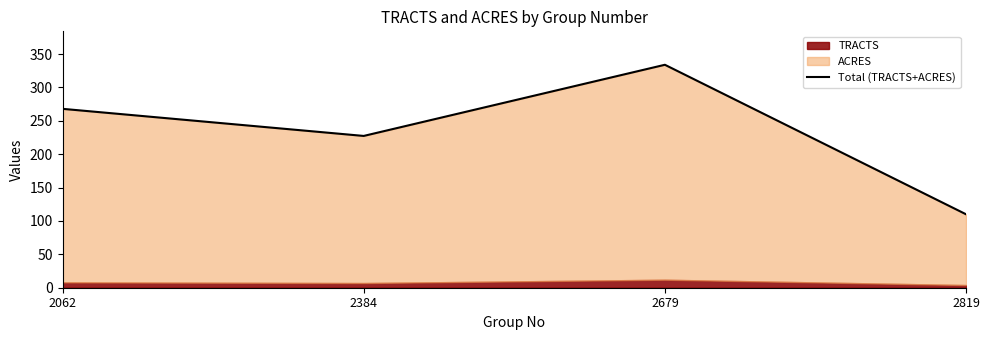

What is the sum of the values at 2062 and 2384?

495.4